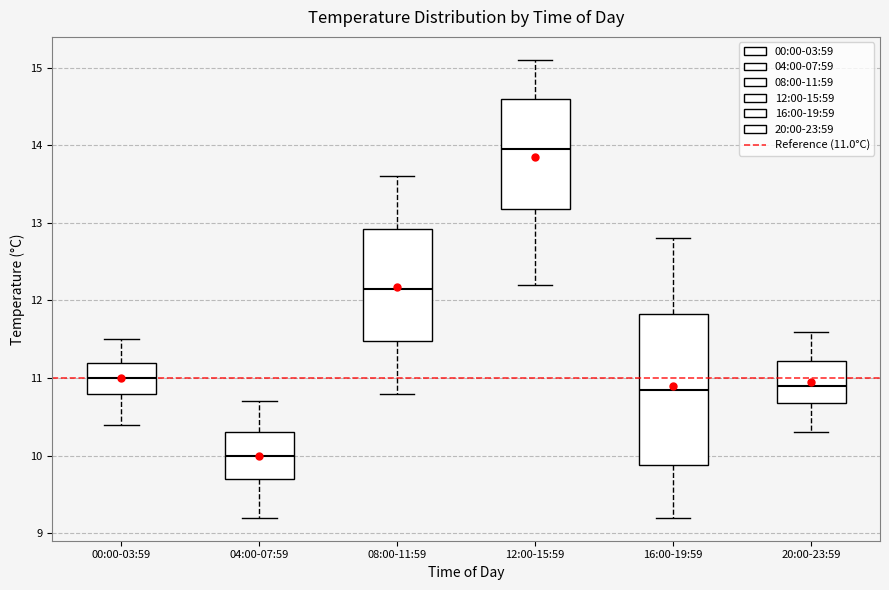

Which box is the tallest, from its lower edge to its upper edge?

16:00-19:59